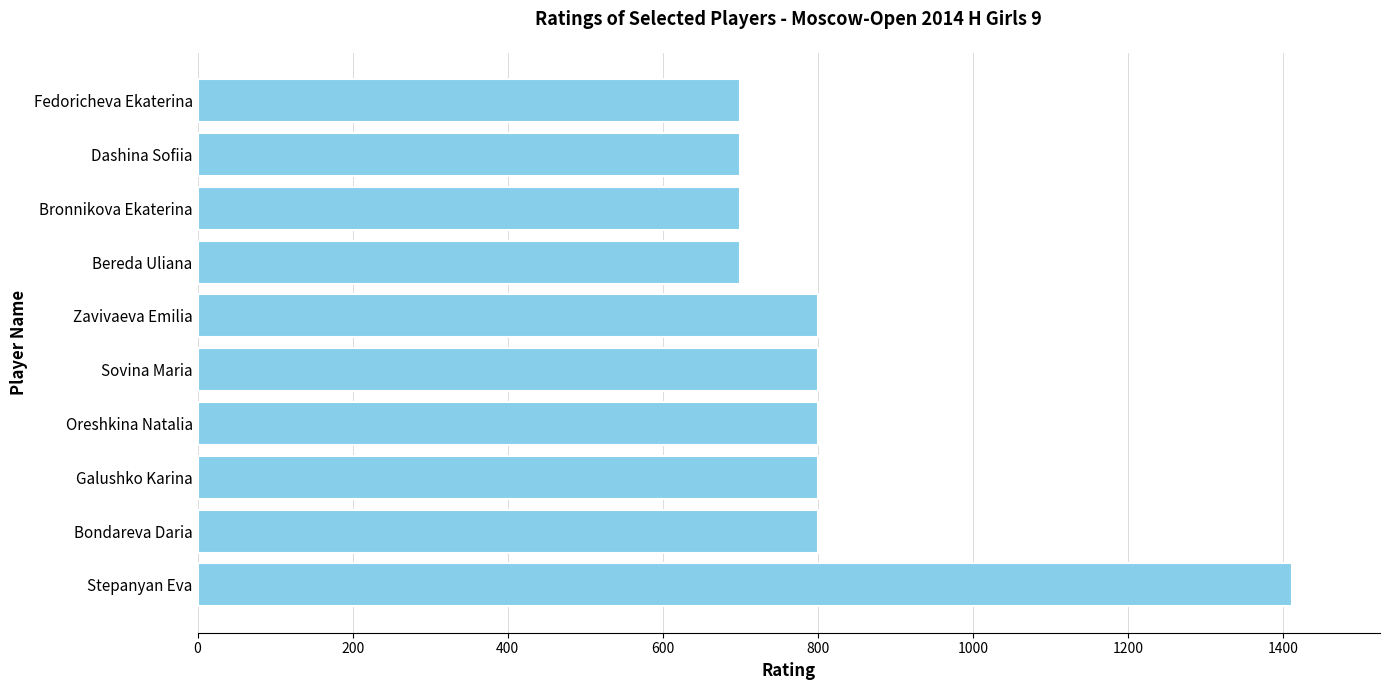

What is the average value?

821